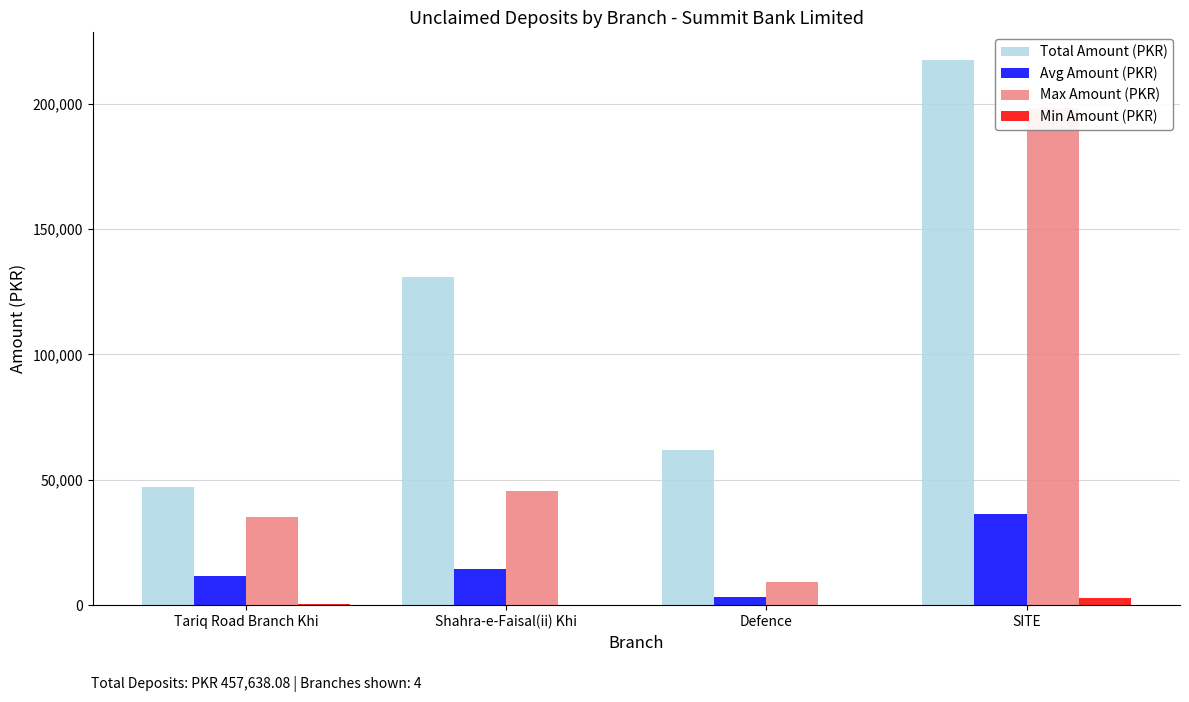

What is the label of the 1st bar from the right?

SITE